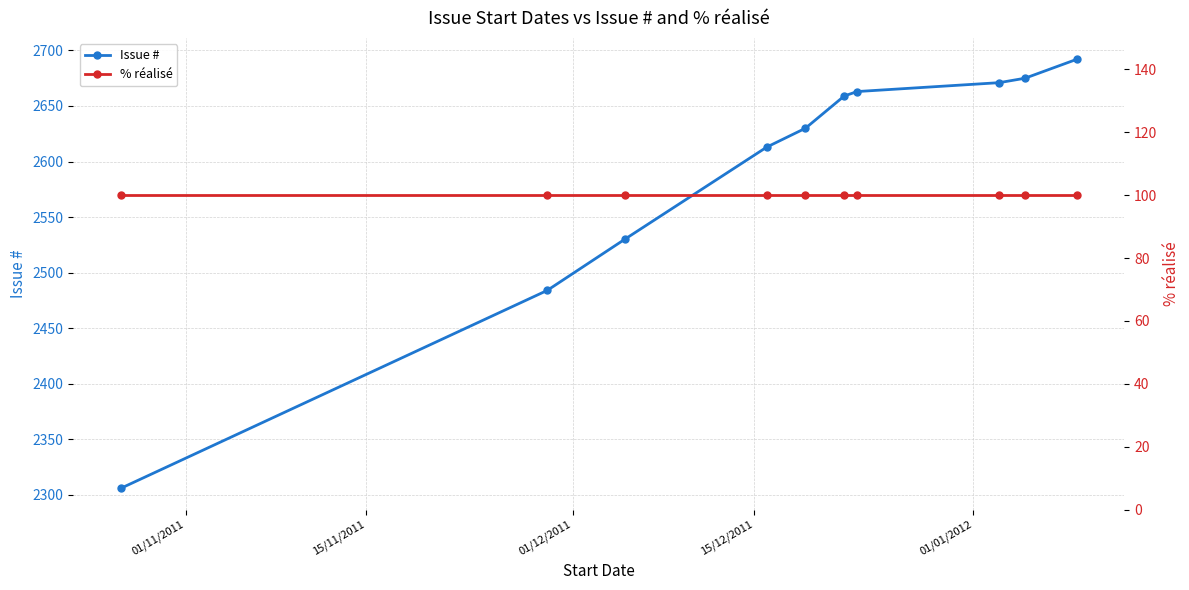

True or false: Issue # has more than 2 interior local peaks.

False